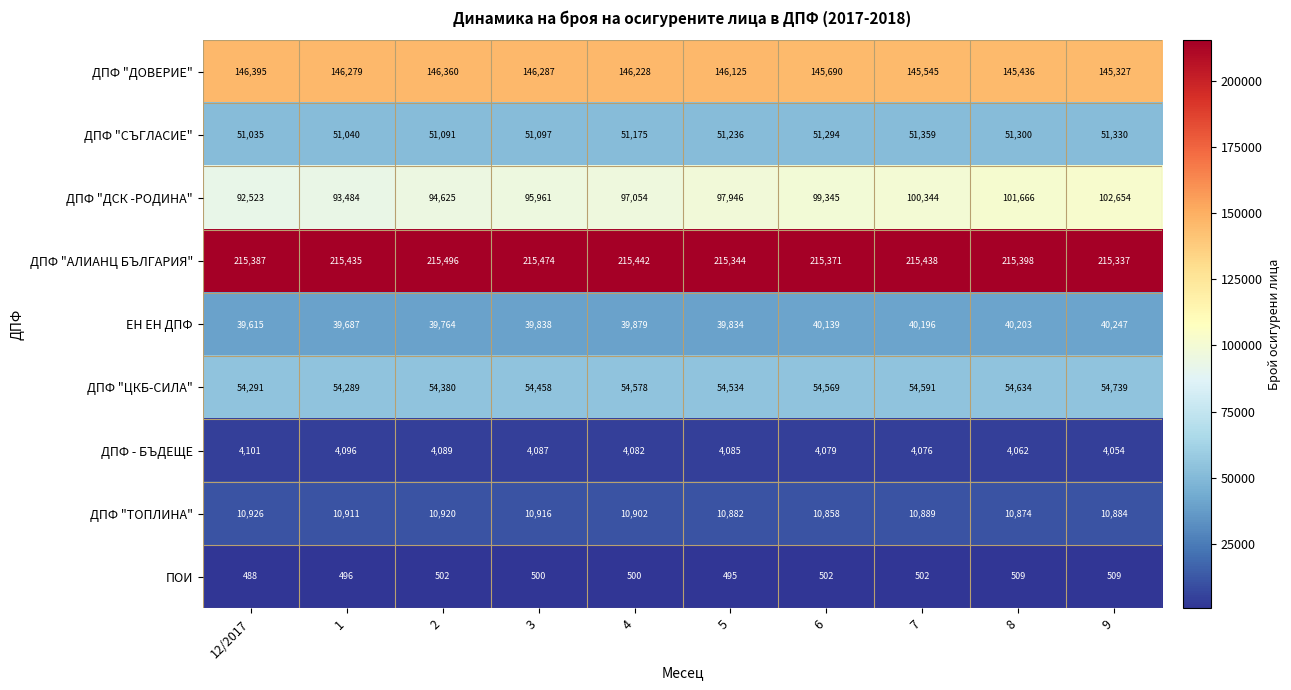

What is the approximate value of ДПФ "ТОПЛИНА" at 9, to the nearest 10?

10880